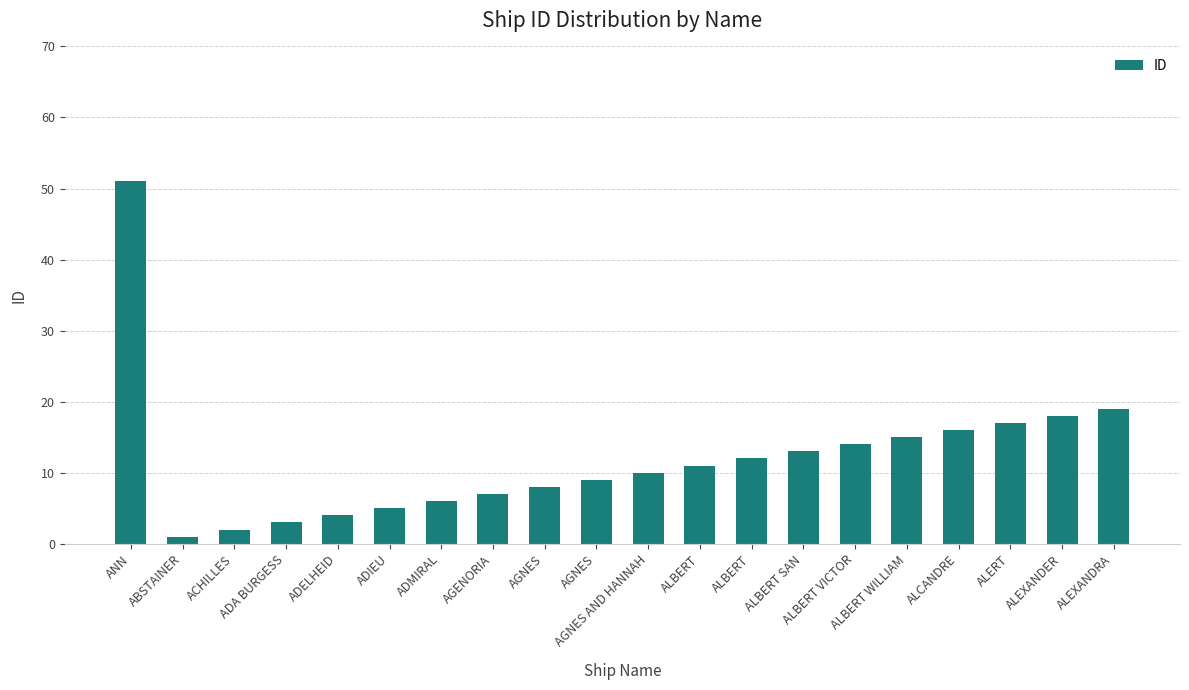

Reading left to right, extract all data points from this chart.

ANN=51	ABSTAINER=1	ACHILLES=2	ADA BURGESS=3	ADELHEID=4	ADIEU=5	ADMIRAL=6	AGENORIA=7	AGNES=8	AGNES=9	AGNES AND HANNAH=10	ALBERT=11	ALBERT=12	ALBERT SAN=13	ALBERT VICTOR=14	ALBERT WILLIAM=15	ALCANDRE=16	ALERT=17	ALEXANDER=18	ALEXANDRA=19